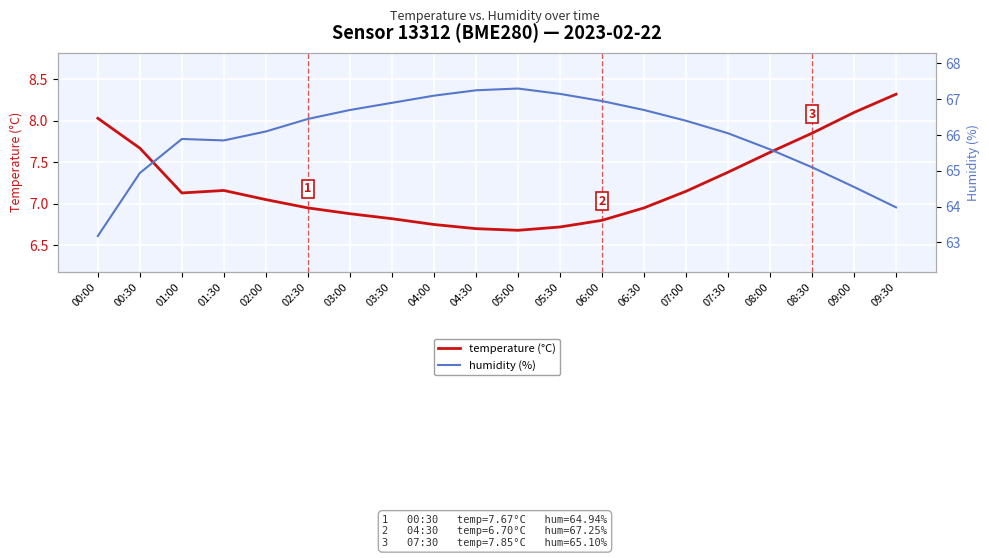

Which series has the largest total across all categories?

humidity (%)